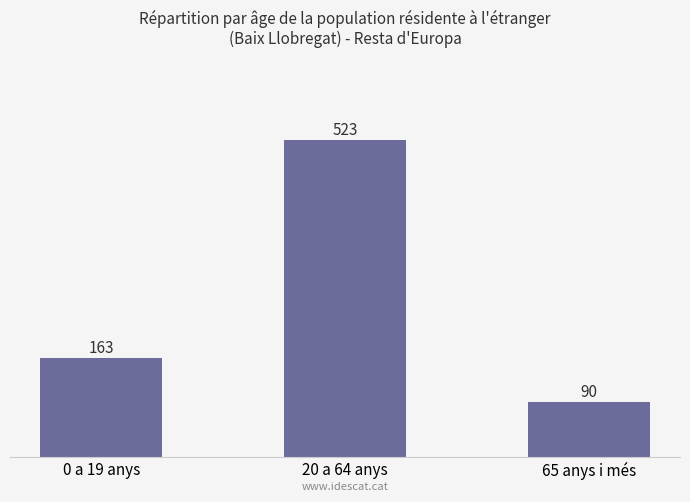

Is it true that the value at 65 anys i més is 90?

True